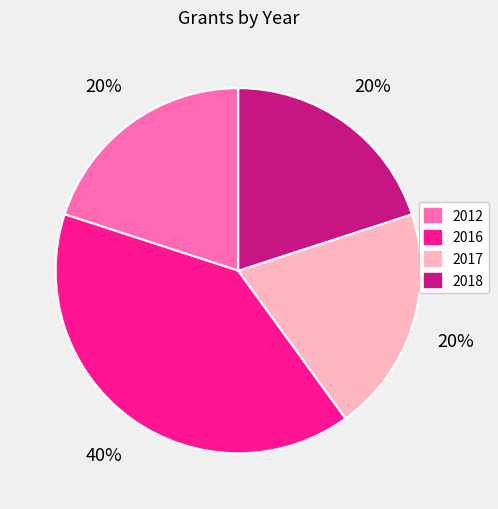

What is the ratio of the value at 2012 to the value at 2017?

1.0